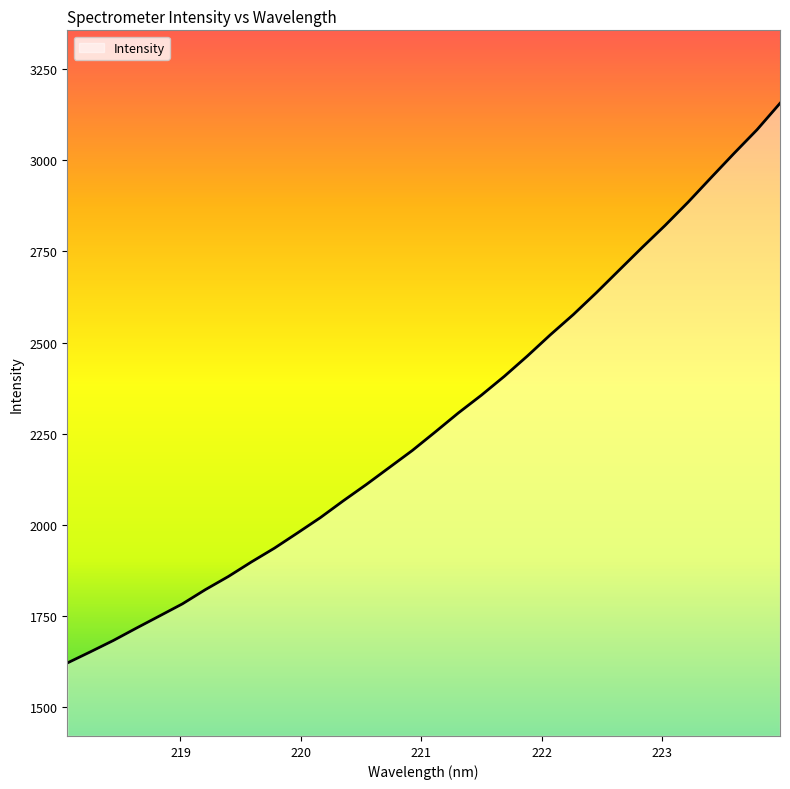

What is the maximum value shown in the chart?

3156.0